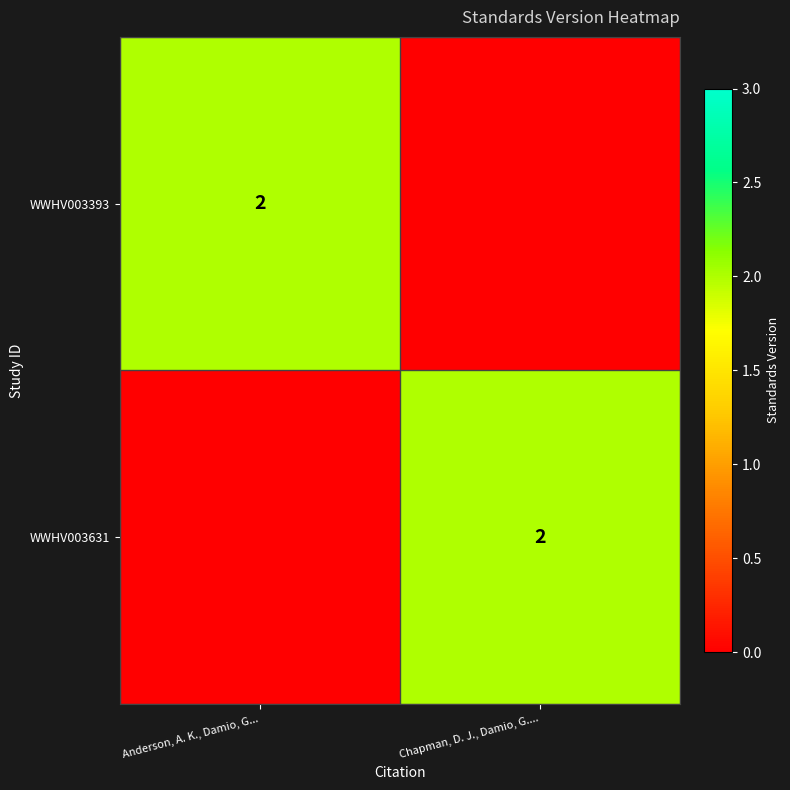

At which category is the sum across all series the highest?

Anderson, A. K., Damio, G...